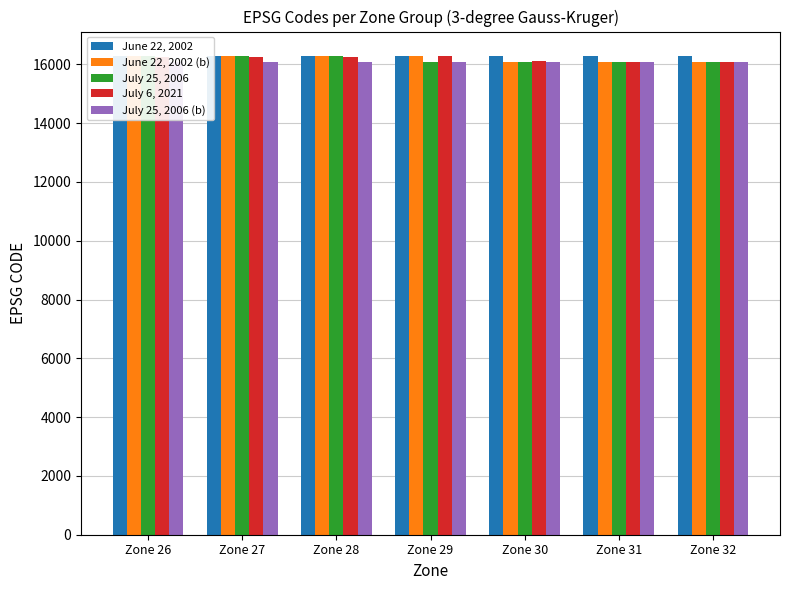

Which category has the highest value across all series?

Zone 28